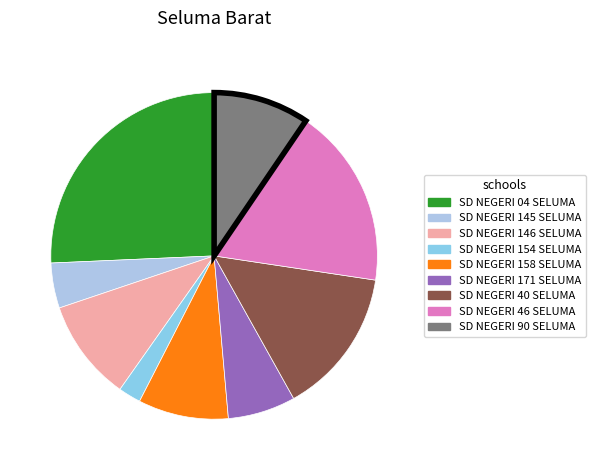

Count the number of slices in the pie.

9